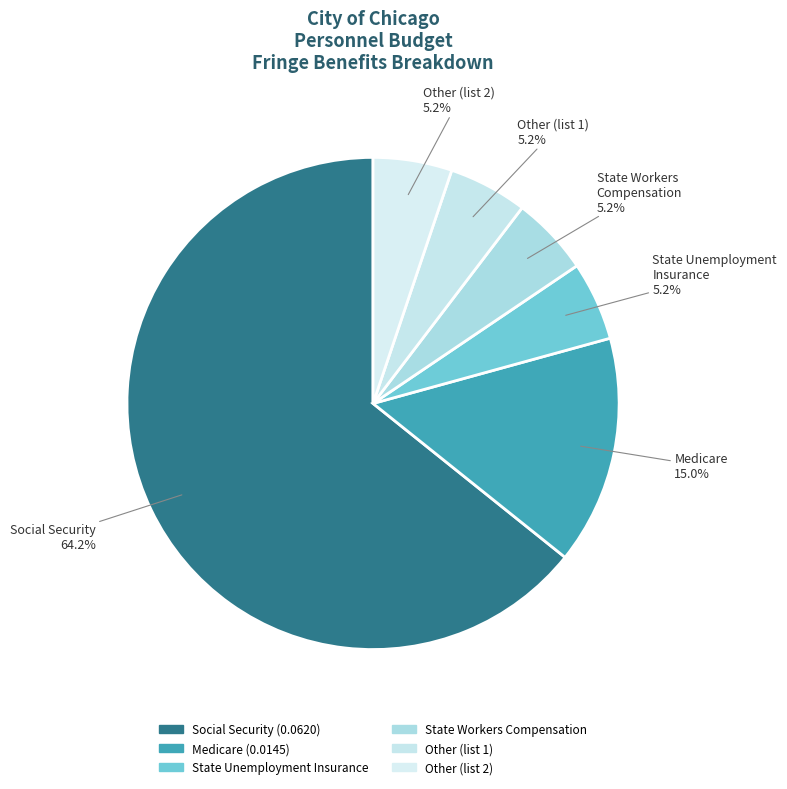

Count the number of slices in the pie.

6